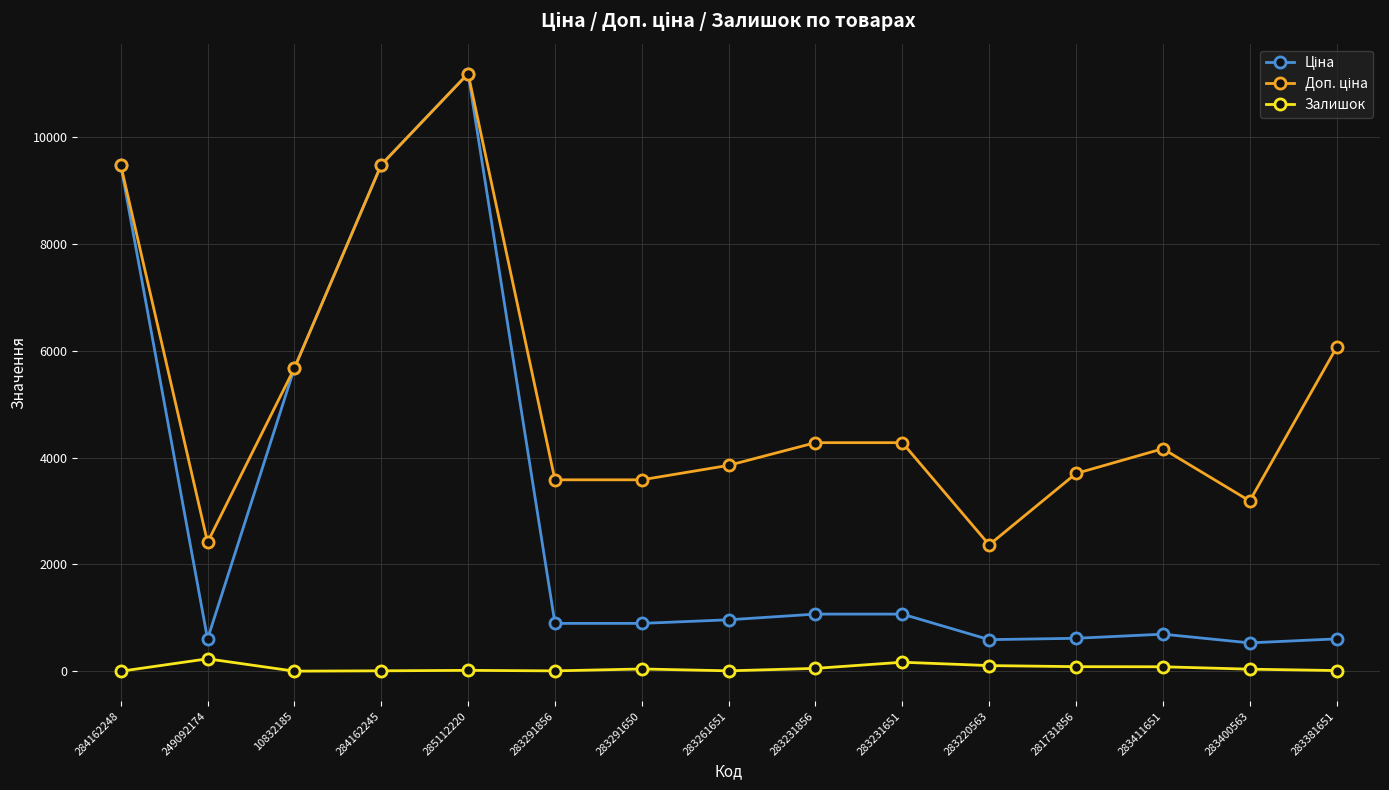

What is the total value across all series at 284162248?

18960.1